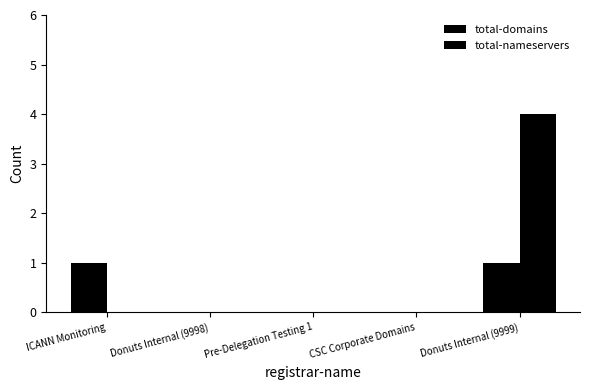

Are the bars grouped side by side (vs. stacked)?

Yes